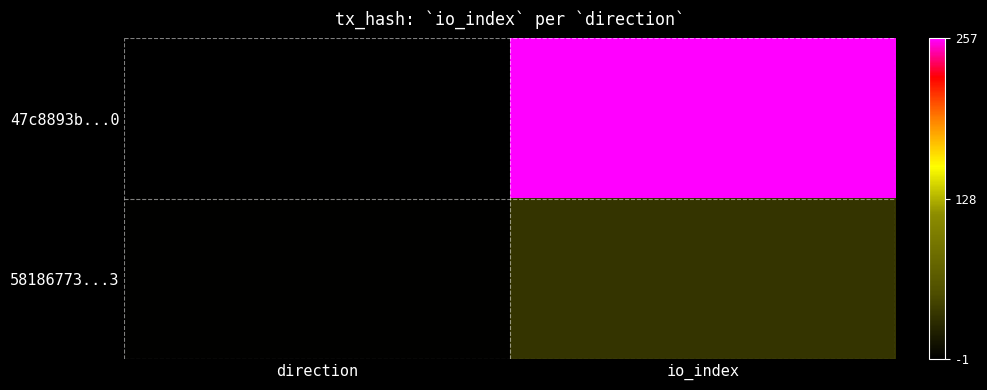

Which has a higher value, direction or io_index?

io_index